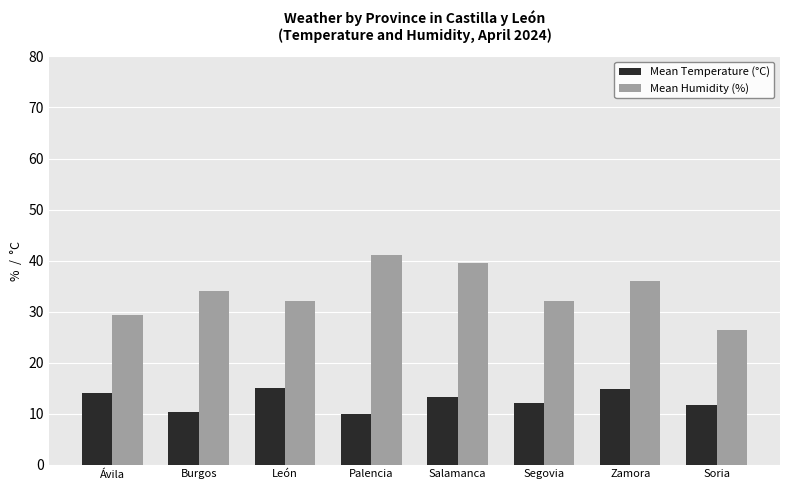

How many bars are there in each group?

2